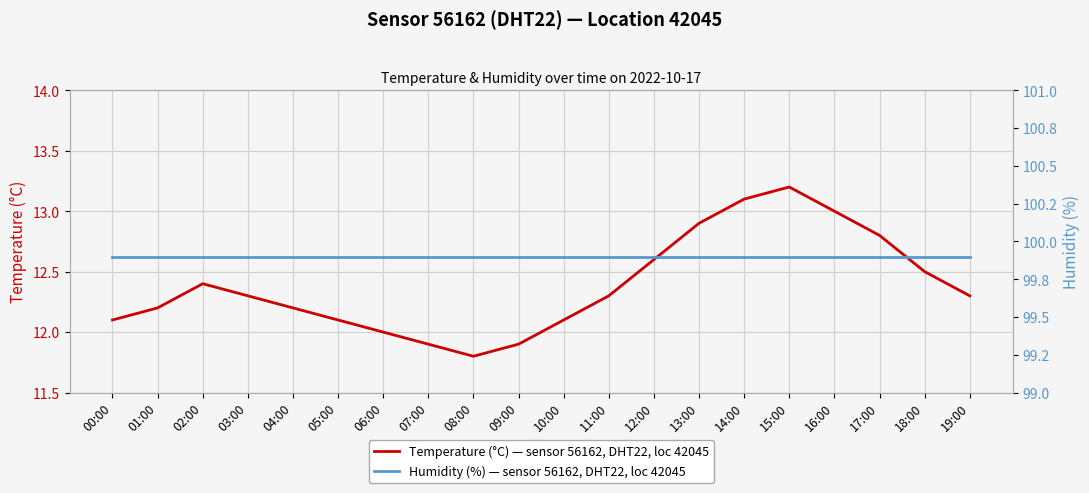

What is the label of the 8th point from the right?

12:00